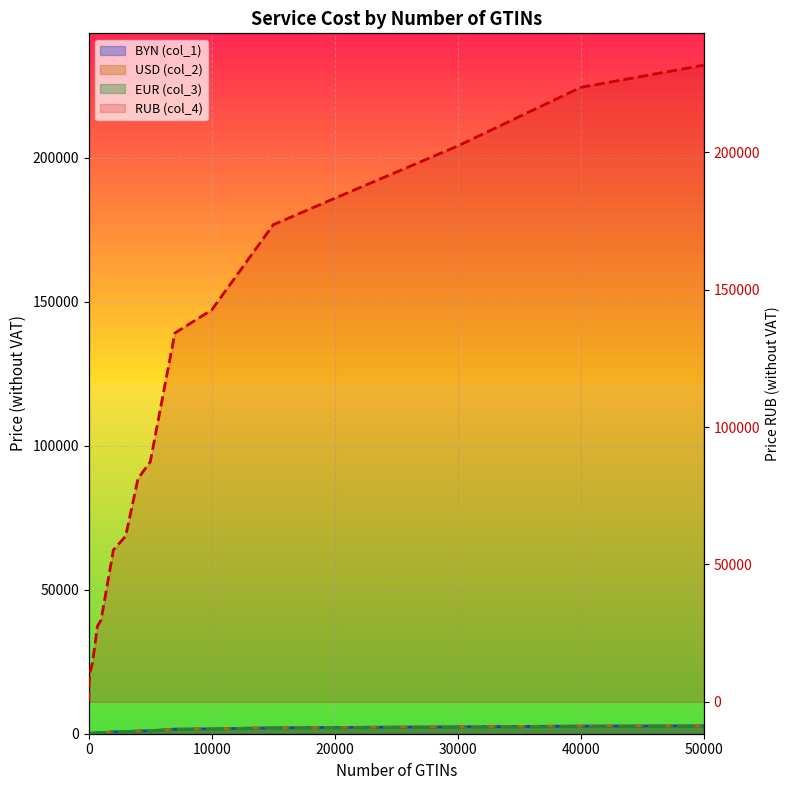

How many data points are less than 60308?

9